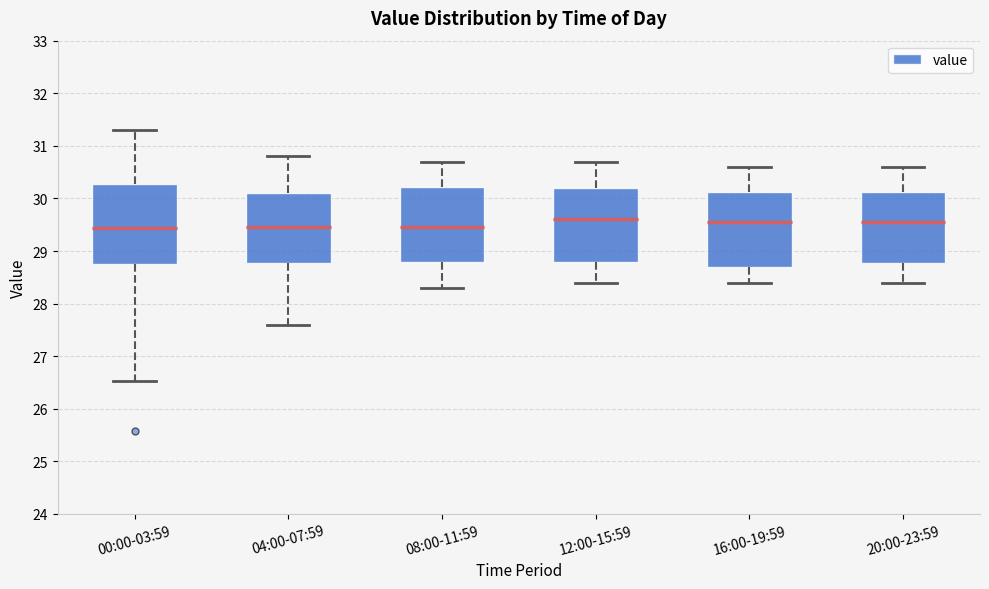

Reading left to right, transcribe this box plot: for each box, give where its median line is, the range the box spans, and where its two whiskers end, as read against the y-axis. The values are not printed on the chart, so give them approximately, as read against the axis.

00:00-03:59: median 29.4, box 28.8 to 30.3, whiskers 26.5 to 31.3
04:00-07:59: median 29.5, box 28.8 to 30.1, whiskers 27.6 to 30.8
08:00-11:59: median 29.5, box 28.8 to 30.2, whiskers 28.3 to 30.7
12:00-15:59: median 29.6, box 28.8 to 30.2, whiskers 28.4 to 30.7
16:00-19:59: median 29.6, box 28.7 to 30.1, whiskers 28.4 to 30.6
20:00-23:59: median 29.6, box 28.8 to 30.1, whiskers 28.4 to 30.6